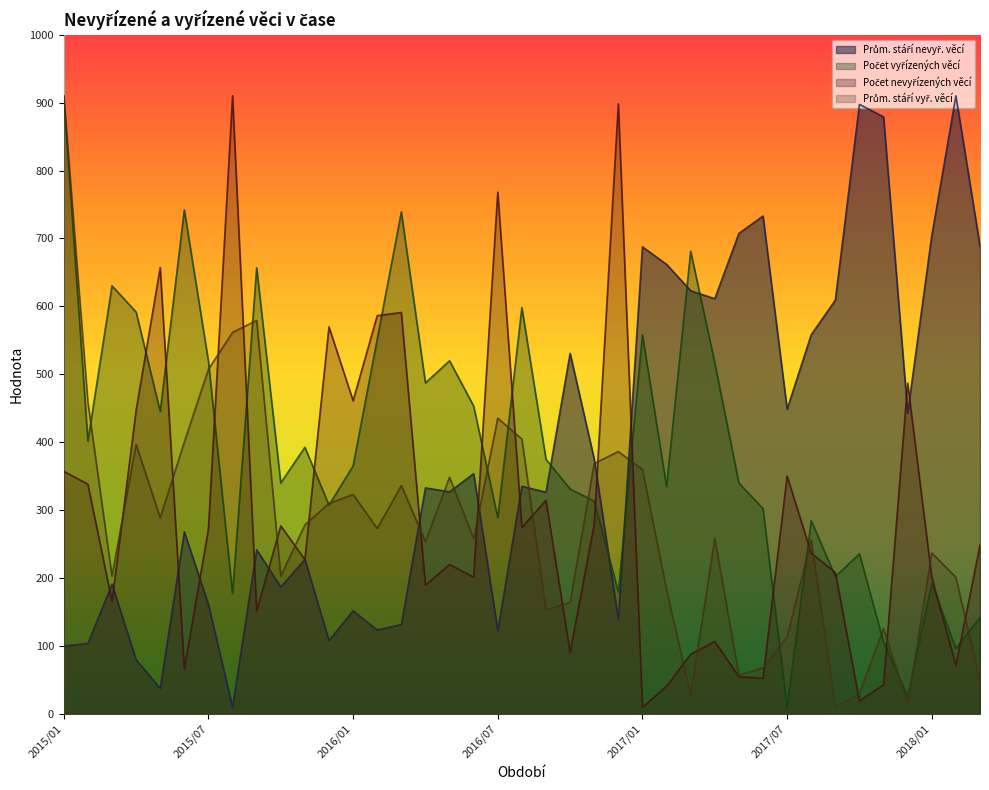

In Počet nevyřízených věcí, how many points are higher than both neighbors (excluding endpoints)?

12